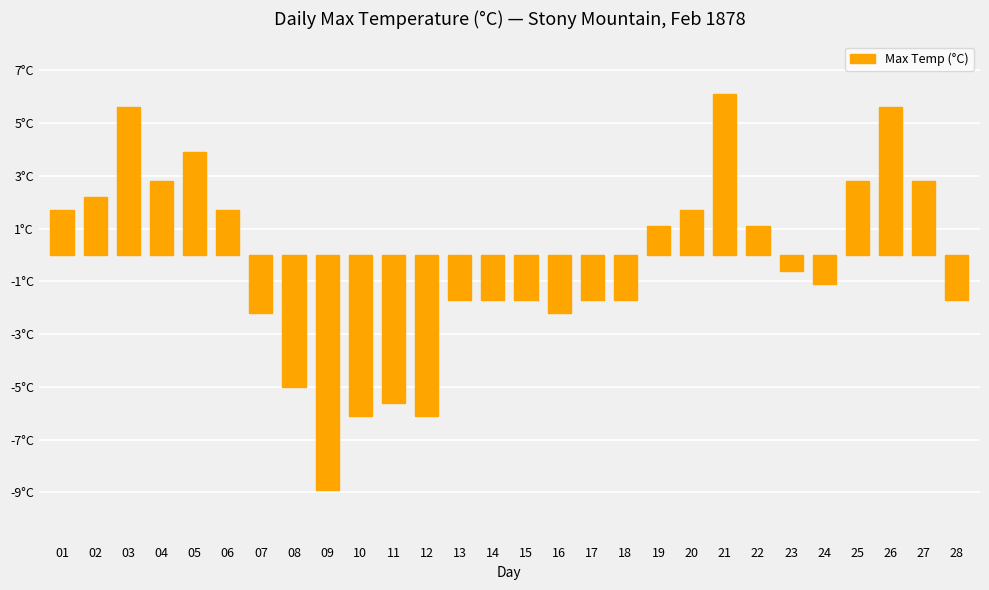

The value at 09 is -5.9. True or false?

False